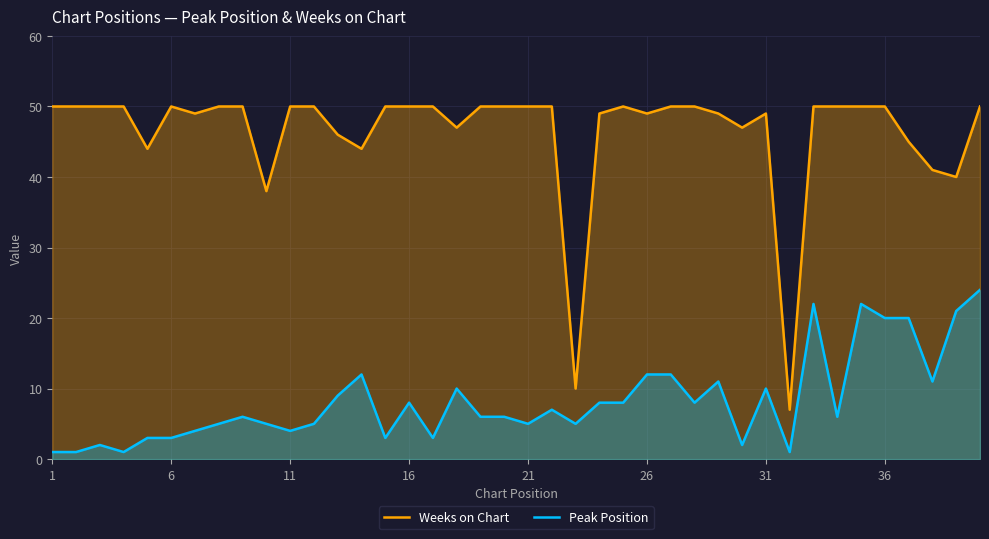

The Weeks on Chart series shows 49 at 31. True or false?

True